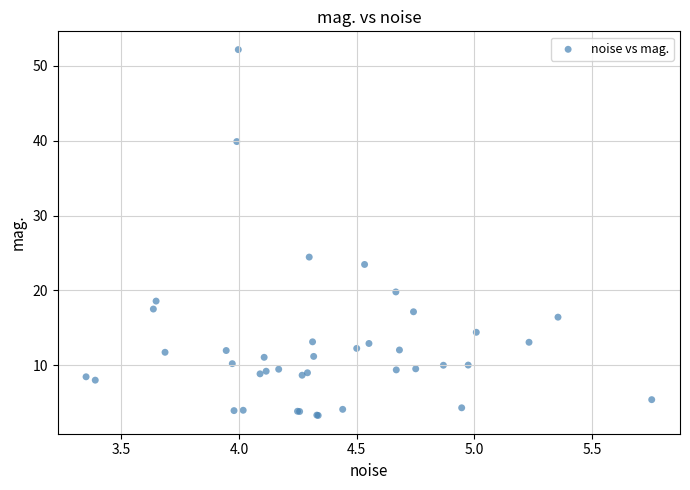

What Y value in the scatter plot is closest to 27?

24.4